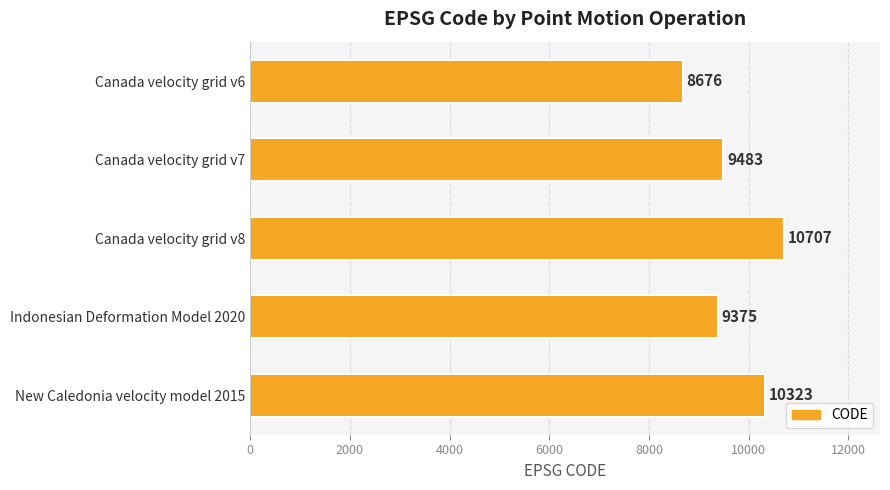

Where is the data nearest to the value 9691?

Canada velocity grid v7